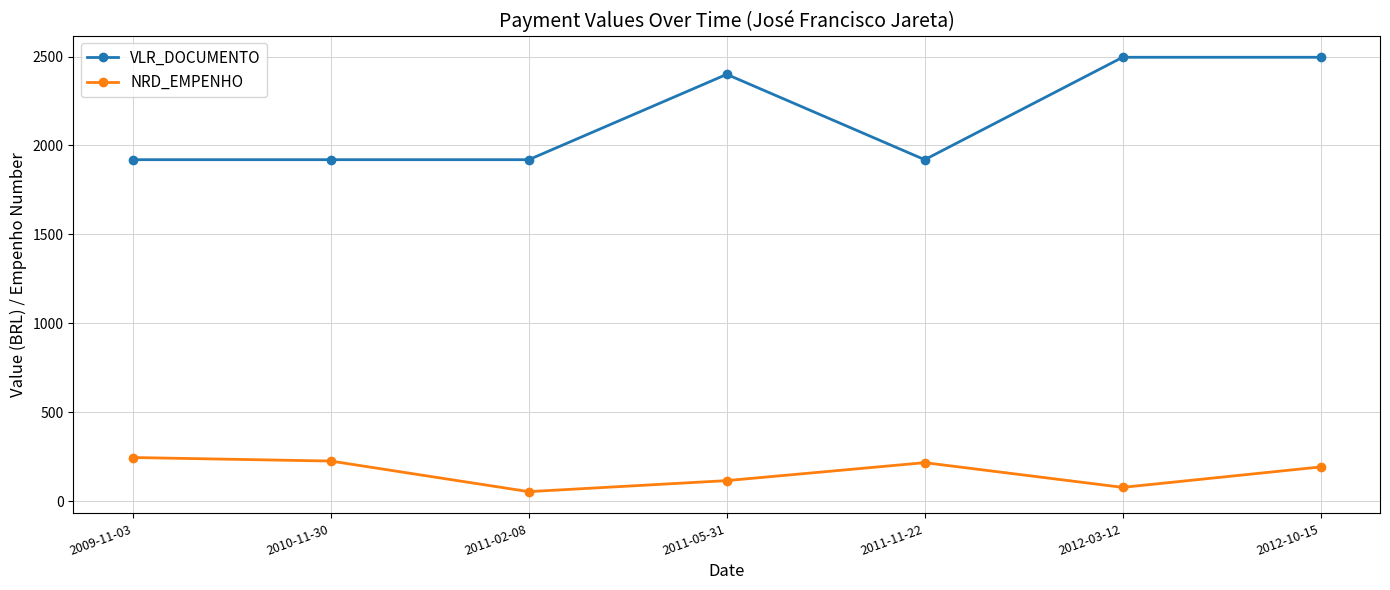

What is the label of the 1st point from the left?

2009-11-03